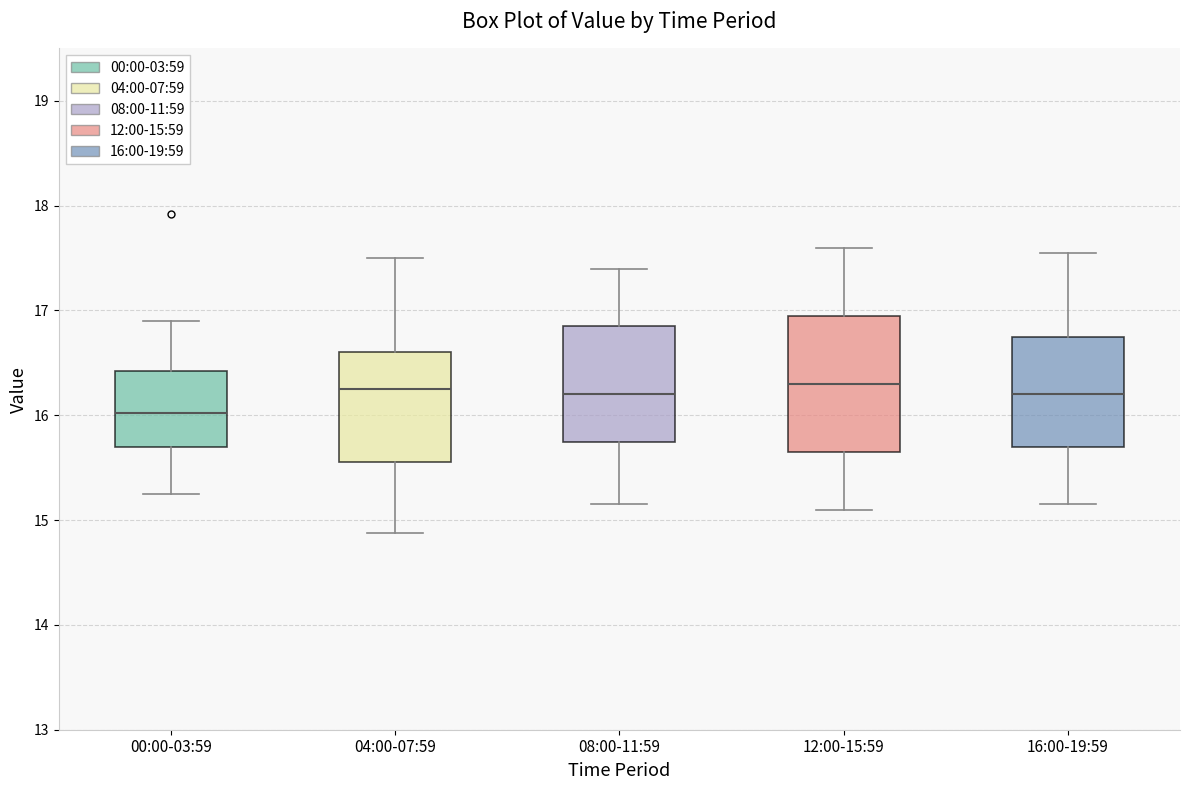

Where does the upper whisker of the box for 16:00-19:59 end on the y-axis? The values are not printed on the chart, so give them approximately, as read against the axis.

17.6